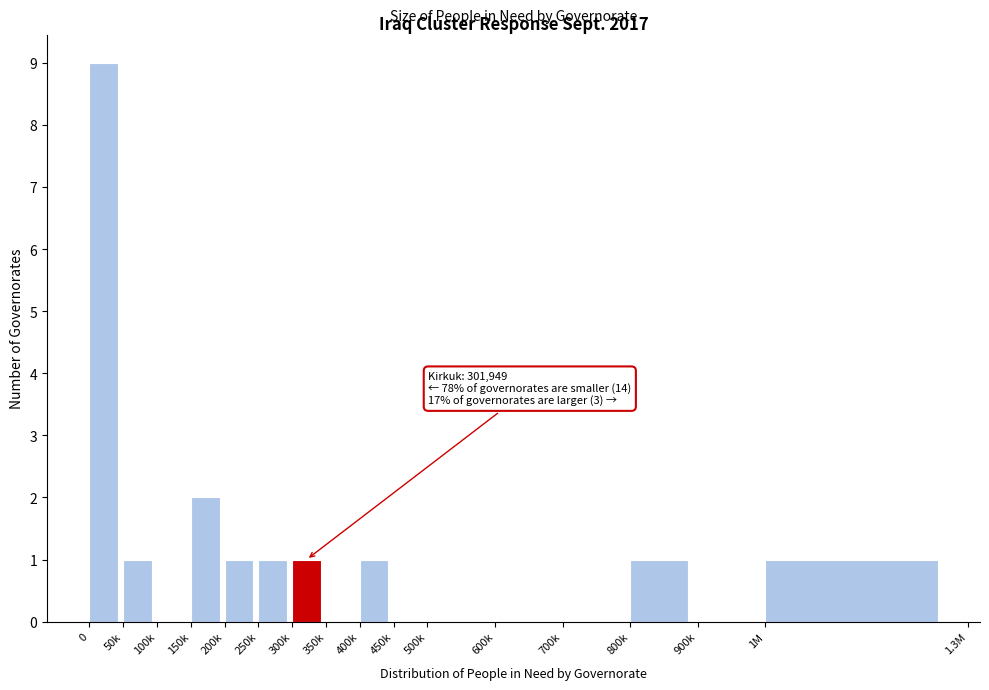

Reading right to left, what are all the values shown in this chart?

1M=1	900k=0	800k=1	700k=0	600k=0	500k=0	450k=0	400k=1	350k=0	300k=1	250k=1	200k=1	150k=2	100k=0	50k=1	0=9